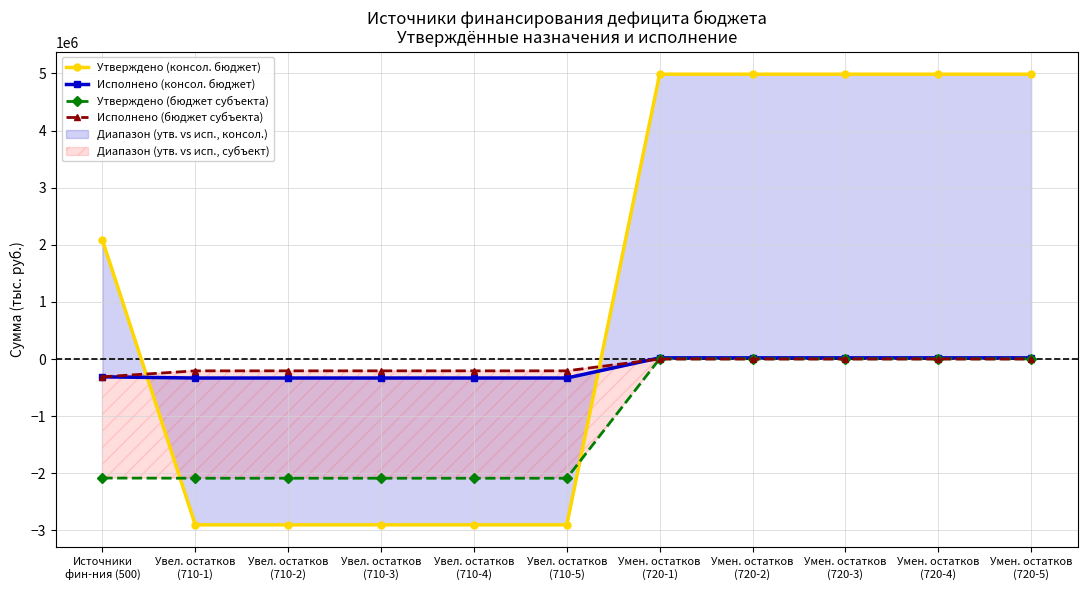

Which label corresponds to the smallest value in the chart?

Увел. остатков
(710-1)